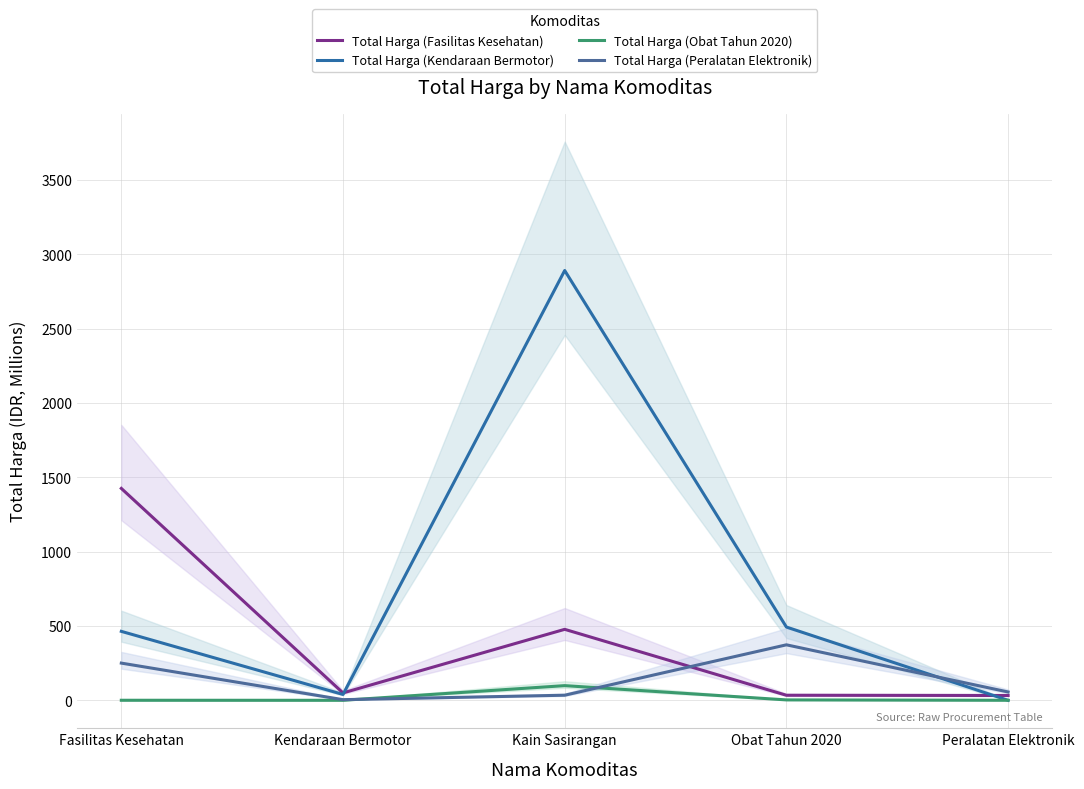

Where is the first local minimum for Total Harga (Kendaraan Bermotor)?

Kendaraan Bermotor